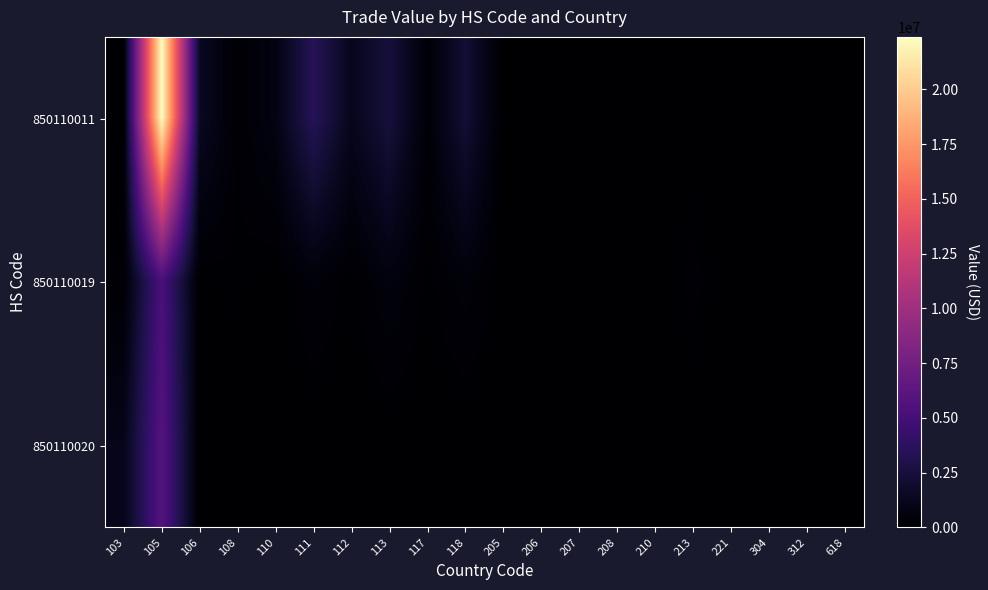

Reading right to left, what are all the values shown in this chart?

850110011: 618=726	312=208	304=40044	221=30551	213=1146	210=283	208=1056	207=11884	206=4238	205=17377	118=2203317	117=241852	113=2460804	112=1190059	111=3421364	110=796742	108=160158	106=1469655	105=22388893	103=112468
850110019: 618=0	312=0	304=60729	221=0	213=235943	210=4579	208=2505	207=0	206=0	205=202	118=447327	117=111953	113=571427	112=82467	111=387904	110=0	108=146426	106=33359	105=5231521	103=186793
850110020: 618=0	312=0	304=0	221=0	213=0	210=0	208=0	207=0	206=0	205=0	118=0	117=0	113=0	112=0	111=0	110=0	108=0	106=0	105=5891781	103=1070599